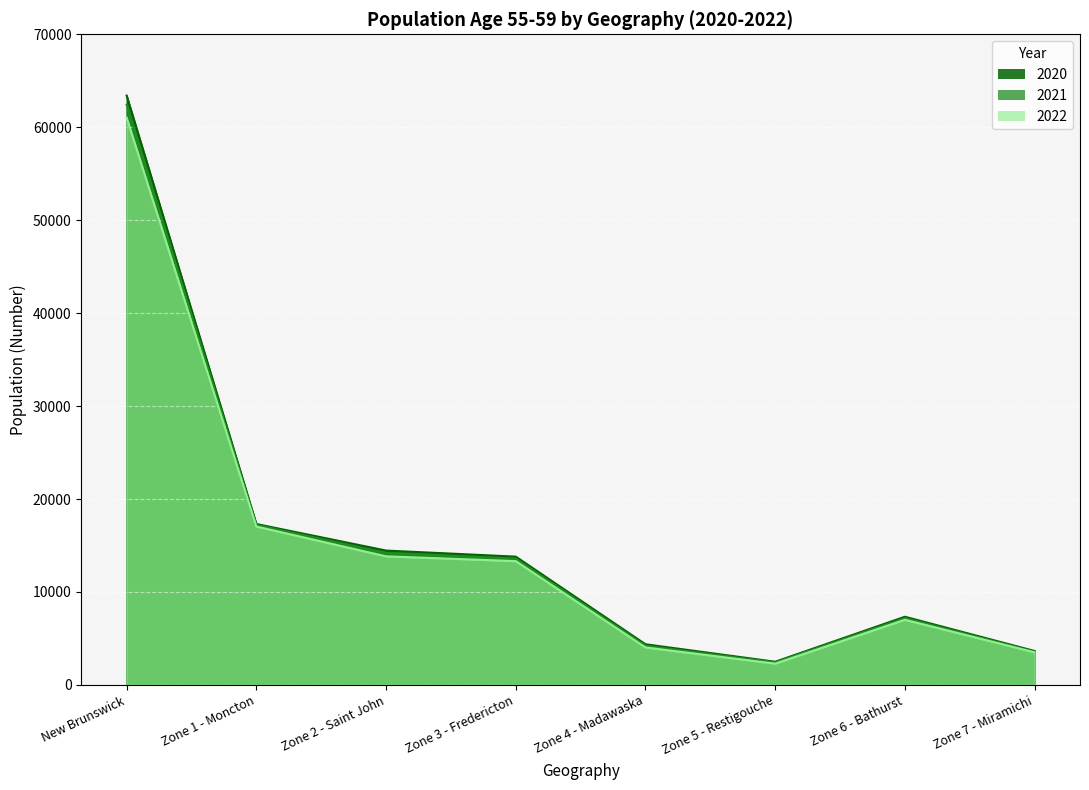

What is the greatest value displayed?

63408